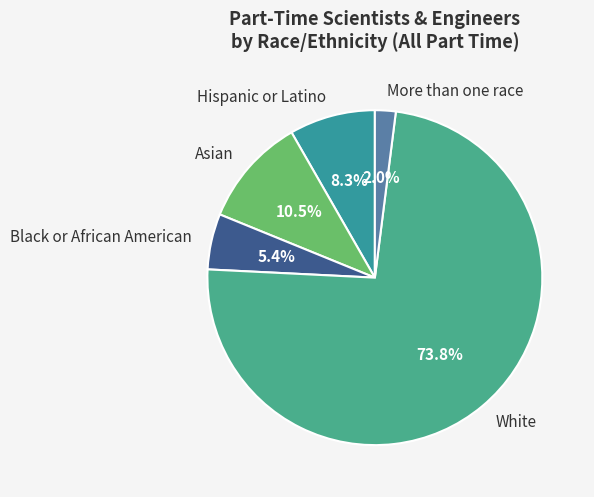

What is the smallest slice in the pie chart?

More than one race